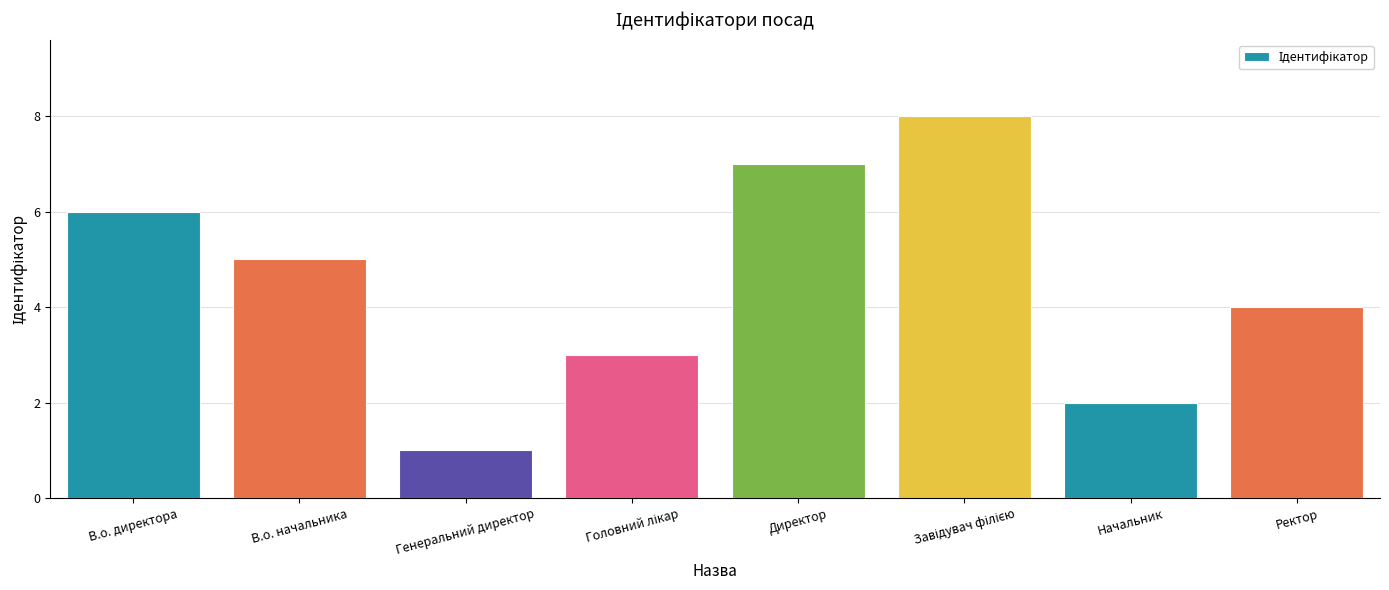

Reading left to right, what are all the values shown in this chart?

6	5	1	3	7	8	2	4